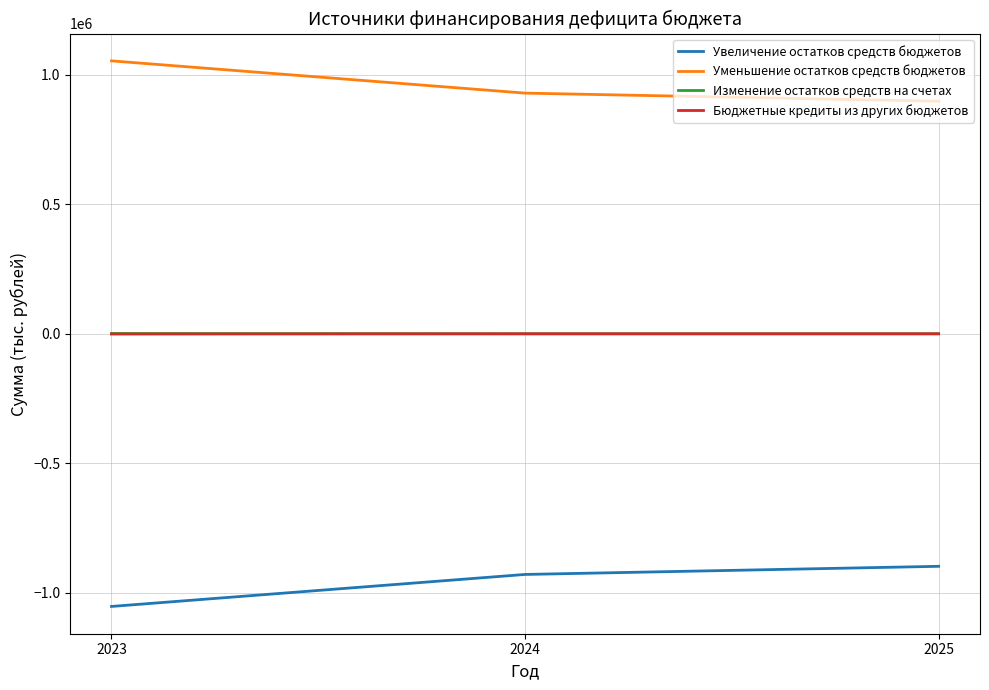

Which series has the largest total across all categories?

Уменьшение остатков средств бюджетов